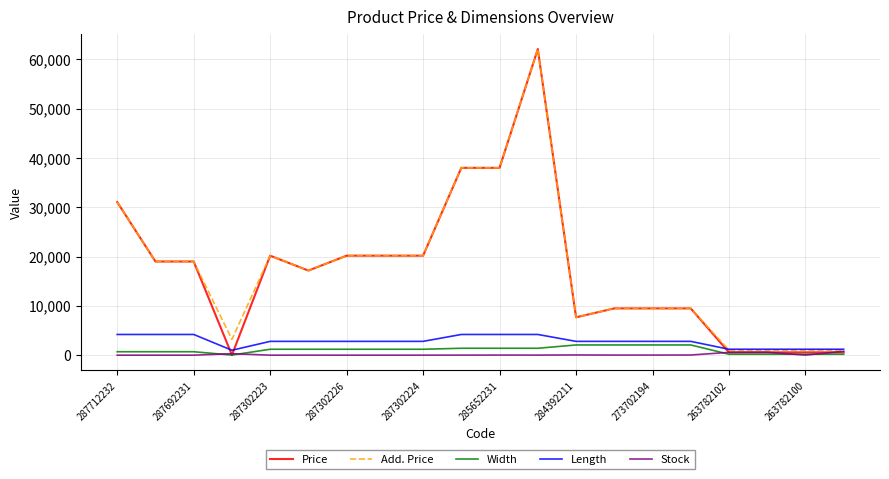

How many values in the Add. Price series are below 19005?

10